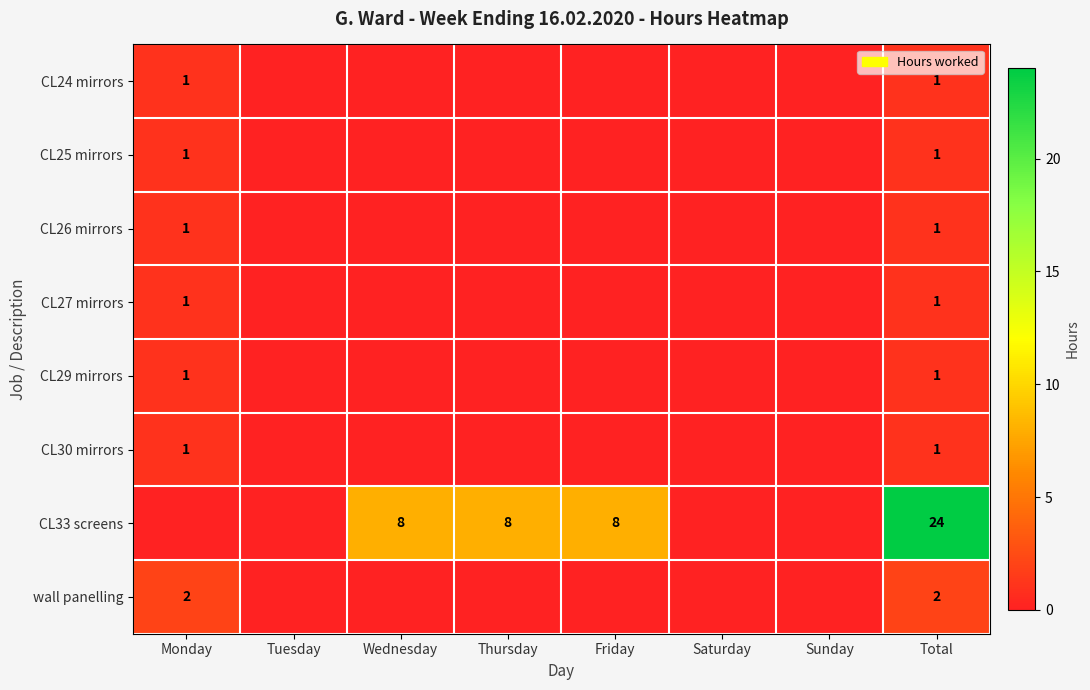

What is the spread (max minus min) of values at Total?

23